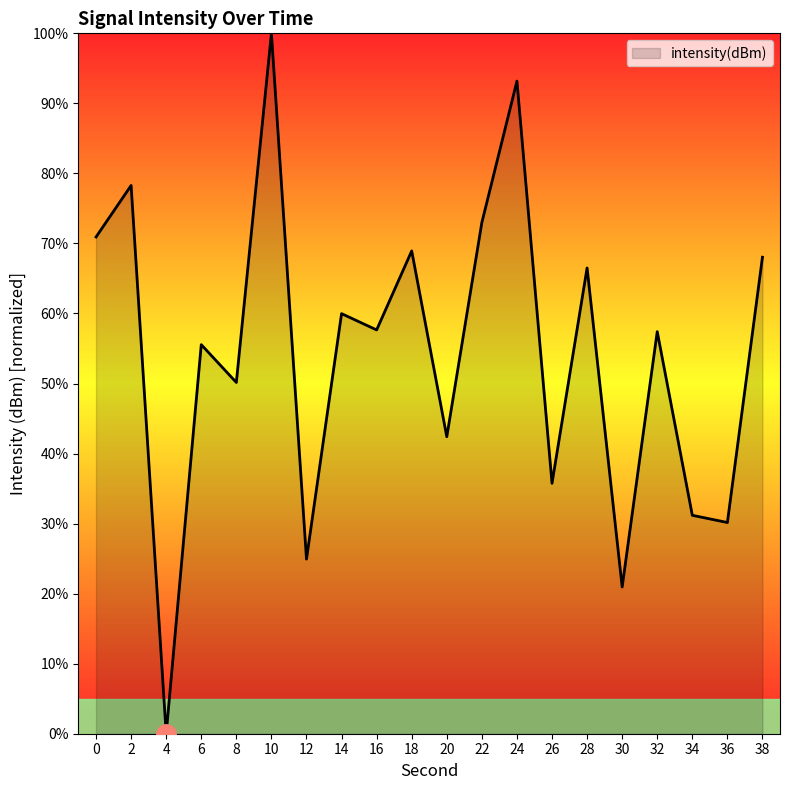

What is the difference between the maximum and minimum values?

100.0